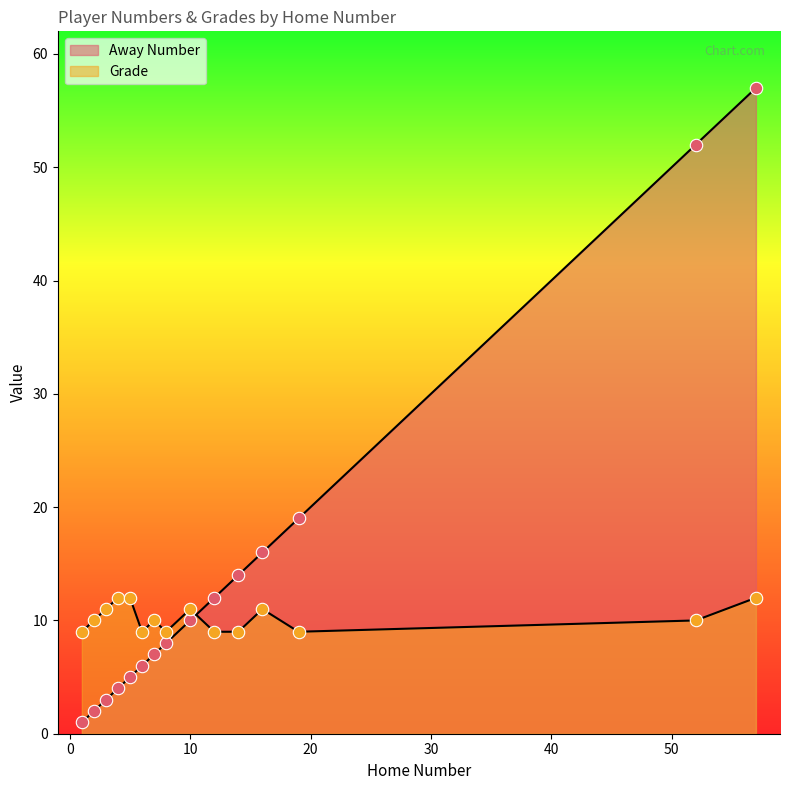

Which series contains the lowest Y value?

Away Number